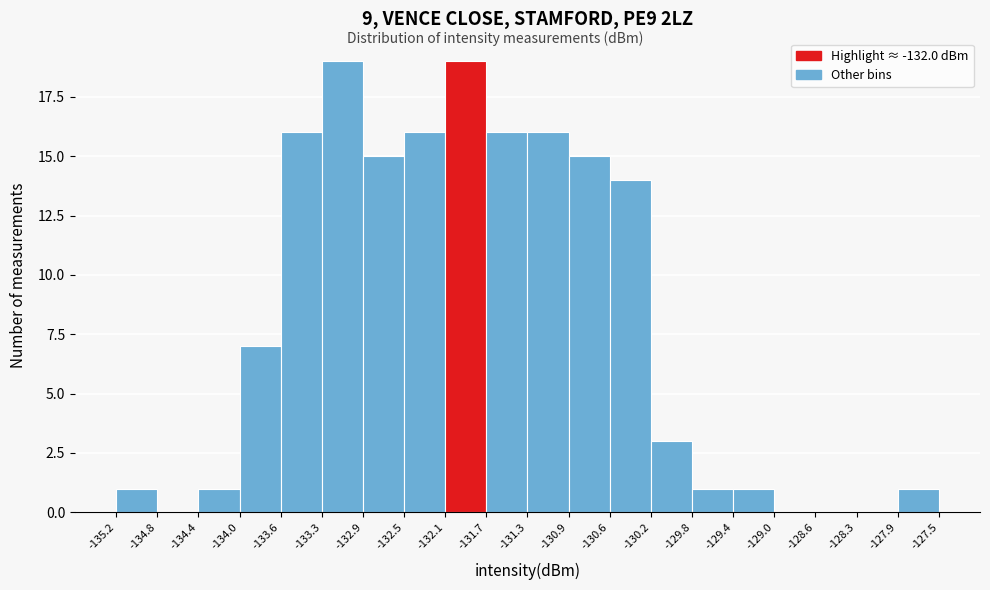

Reading left to right, transcribe this chart: for each bar, give the range it covers on the x-axis and its height. The values are not printed on the chart, so give them approximately, as read against the axis.

-135.2 to -134.8: 1
-134.8 to -134.4: 0
-134.4 to -134.0: 1
-134.0 to -133.6: 7
-133.6 to -133.3: 16
-133.3 to -132.9: 19
-132.9 to -132.5: 15
-132.5 to -132.1: 16
-132.1 to -131.7: 19
-131.7 to -131.3: 16
-131.3 to -130.9: 16
-130.9 to -130.6: 15
-130.6 to -130.2: 14
-130.2 to -129.8: 3
-129.8 to -129.4: 1
-129.4 to -129.0: 1
-129.0 to -128.6: 0
-128.6 to -128.3: 0
-128.3 to -127.9: 0
-127.9 to -127.5: 1